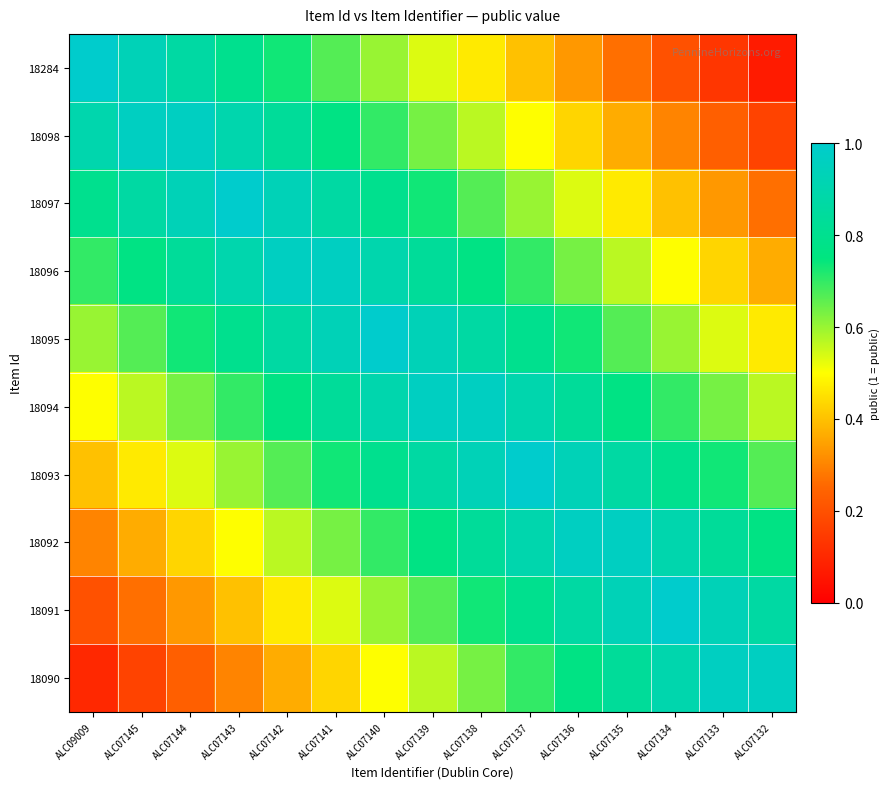

At which category is the sum across all series the highest?

ALC07140